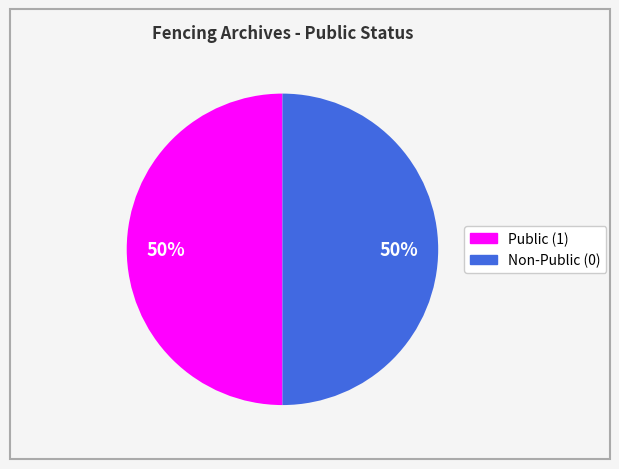

To the nearest percent, what is the average slice percentage?

50%